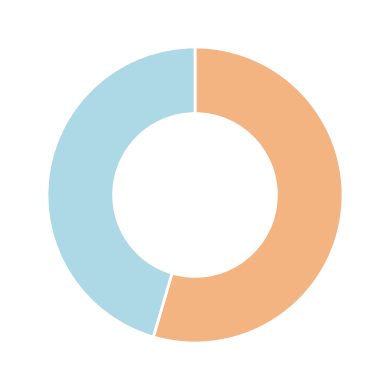

Is there a majority slice in this chart?

Yes